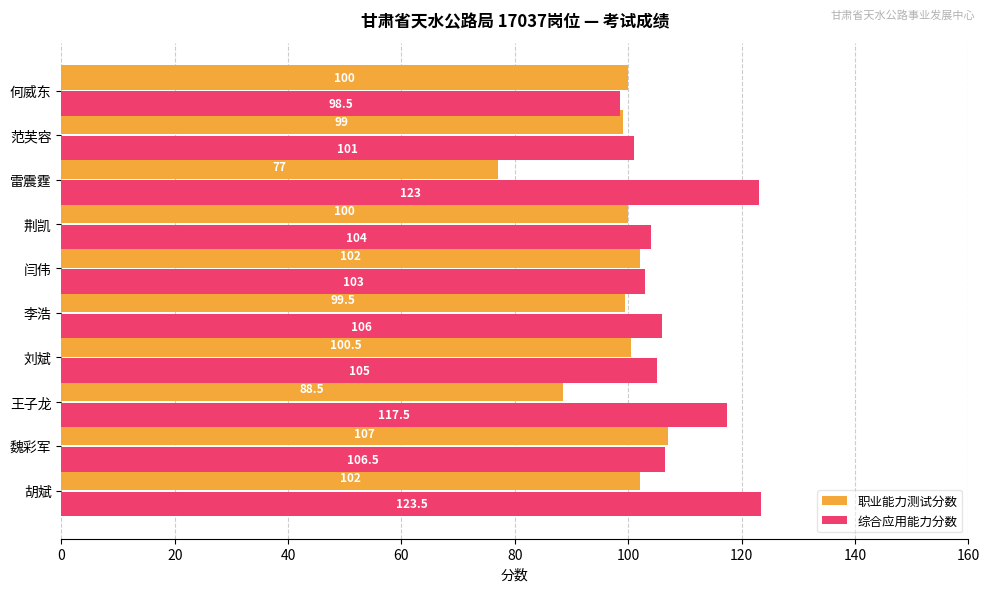

How many values in the 综合应用能力分数 series are below 106?

5